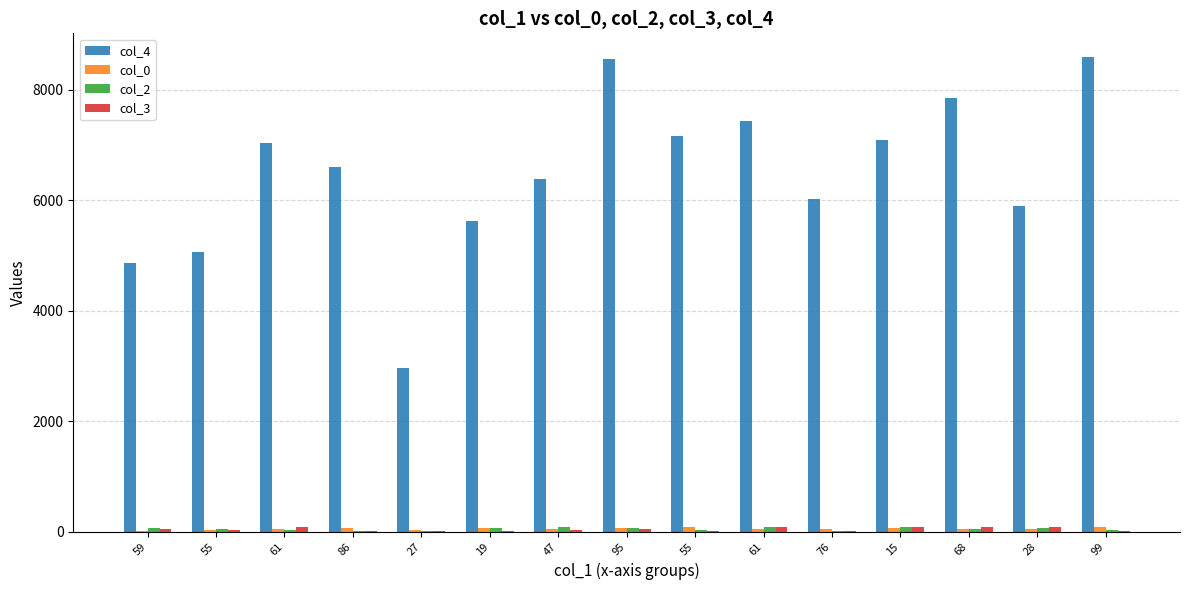

Which series has the largest total across all categories?

col_4